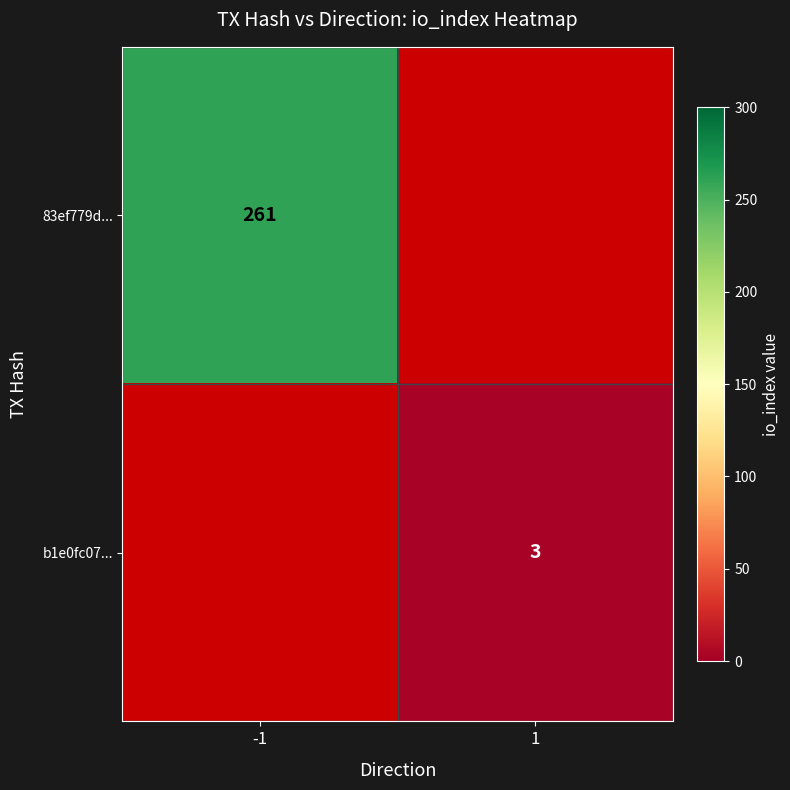

Is it true that 83ef779d... equals 261 at -1?

True